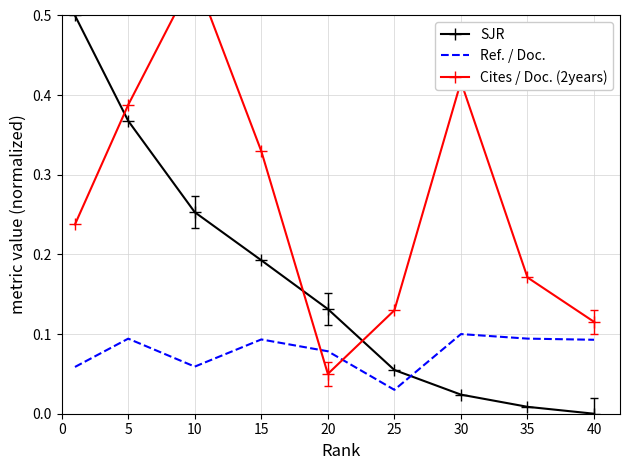

Where is Cites / Doc. (2years) nearest to the value 0?

20